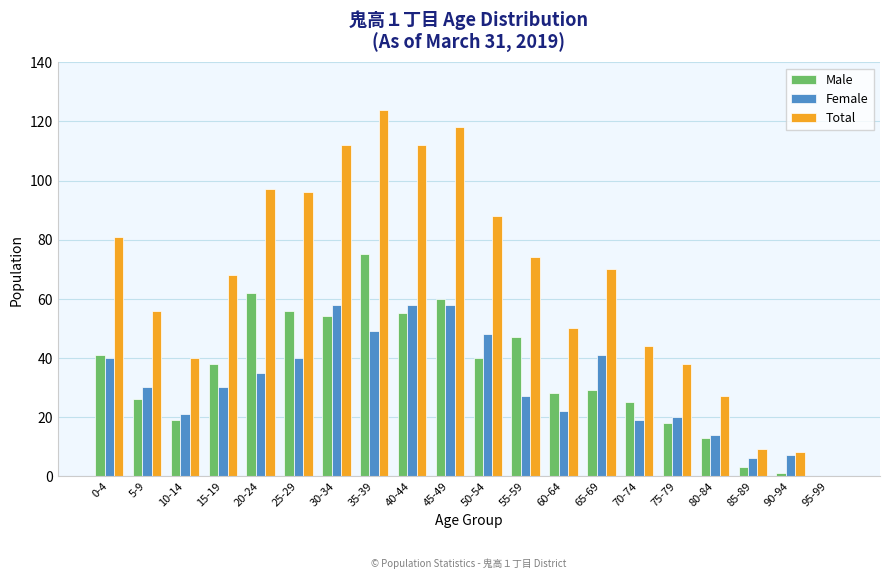

Reading right to left, transcribe all the data shown in this chart.

Male: 95-99=0	90-94=1	85-89=3	80-84=13	75-79=18	70-74=25	65-69=29	60-64=28	55-59=47	50-54=40	45-49=60	40-44=55	35-39=75	30-34=54	25-29=56	20-24=62	15-19=38	10-14=19	5-9=26	0-4=41
Female: 95-99=0	90-94=7	85-89=6	80-84=14	75-79=20	70-74=19	65-69=41	60-64=22	55-59=27	50-54=48	45-49=58	40-44=58	35-39=49	30-34=58	25-29=40	20-24=35	15-19=30	10-14=21	5-9=30	0-4=40
Total: 95-99=0	90-94=8	85-89=9	80-84=27	75-79=38	70-74=44	65-69=70	60-64=50	55-59=74	50-54=88	45-49=118	40-44=112	35-39=124	30-34=112	25-29=96	20-24=97	15-19=68	10-14=40	5-9=56	0-4=81